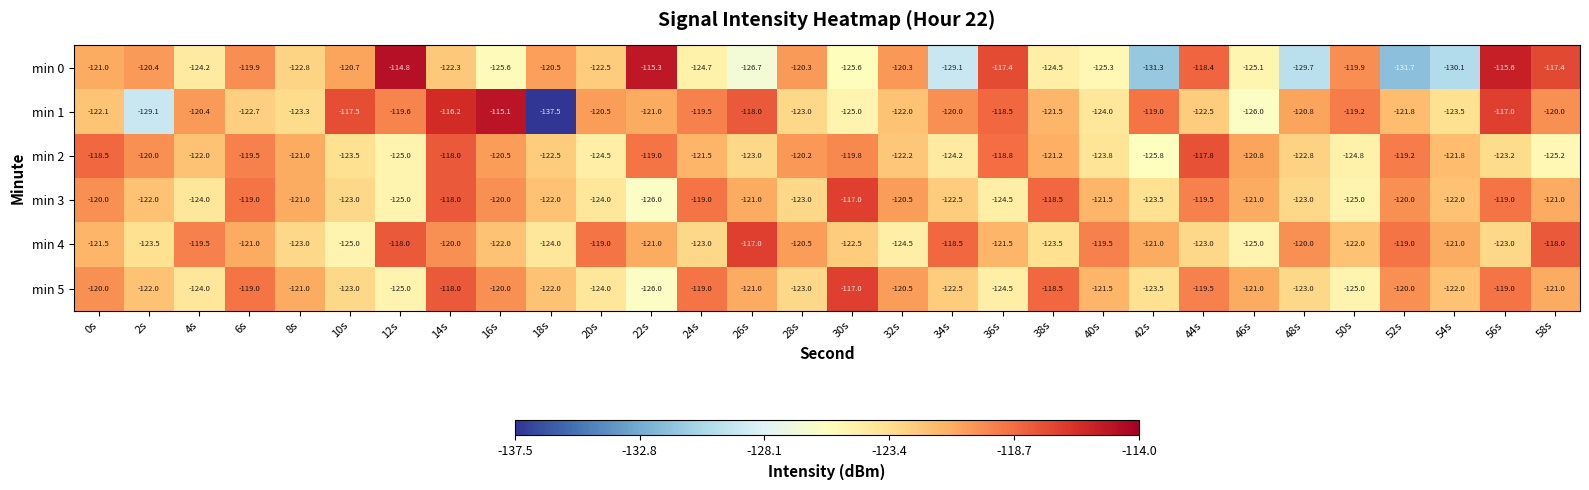

What is the sum of all min 0 values?

-3683.1